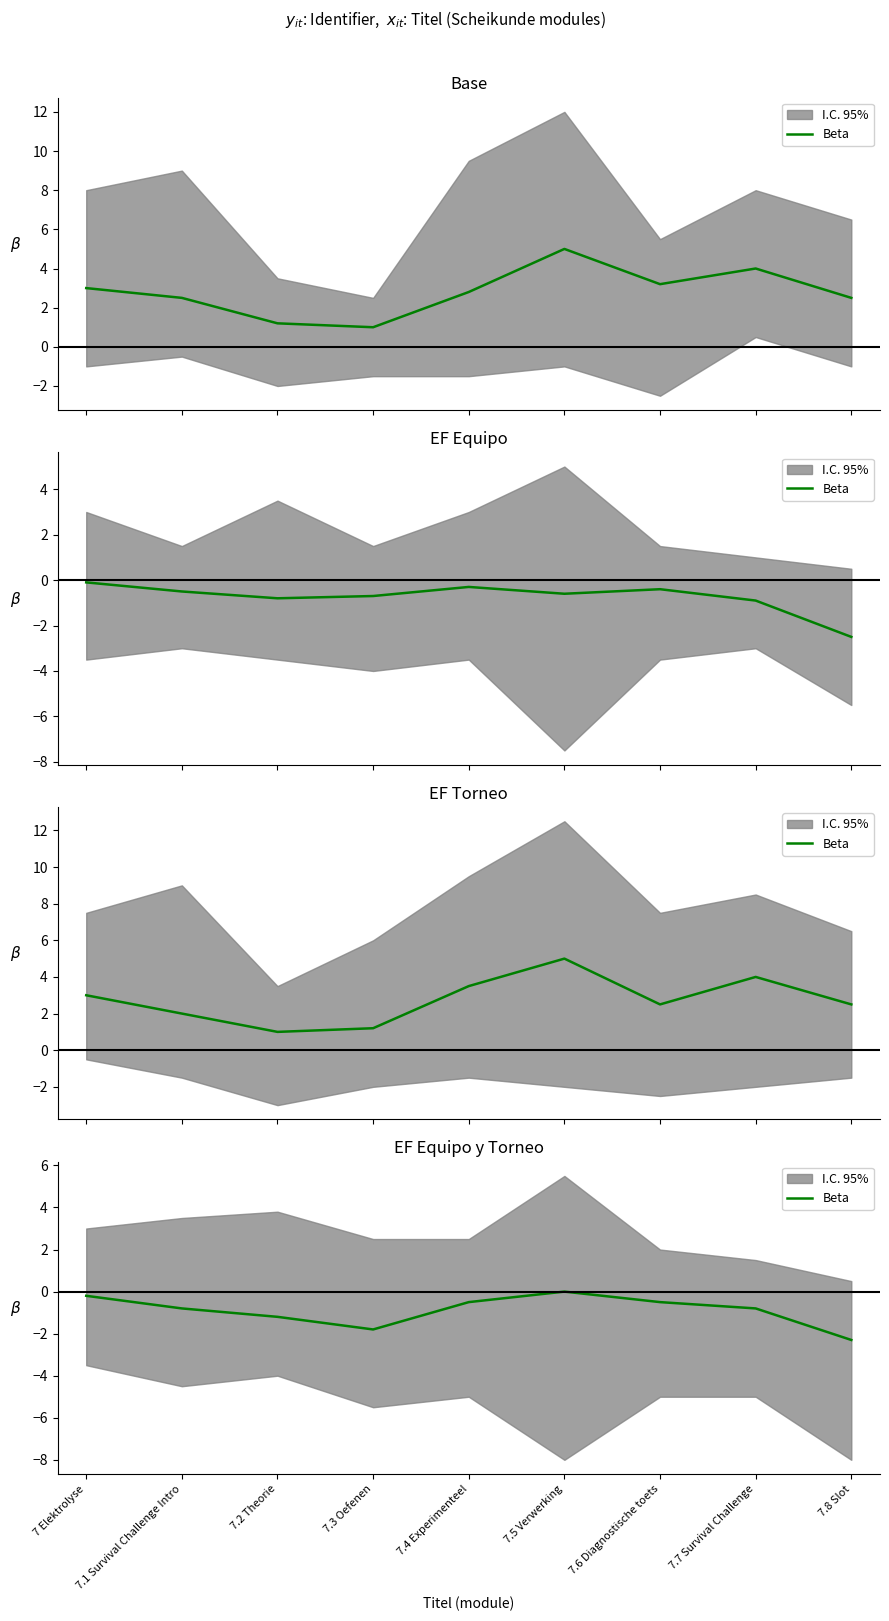

List the labels in order of value, largest first.

7.5 Verwerking, 7 Elektrolyse, 7.4 Experimenteel, 7.6 Diagnostische toets, 7.1 Survival Challenge Intro, 7.7 Survival Challenge, 7.2 Theorie, 7.3 Oefenen, 7.8 Slot